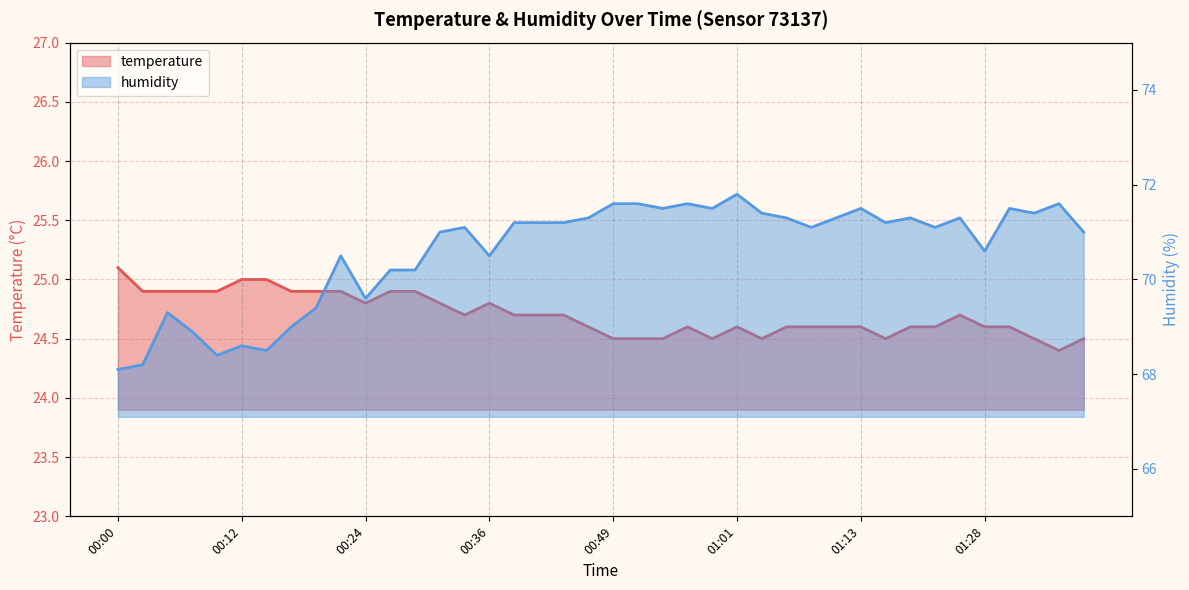

Reading right to left, transcribe all the data shown in this chart.

temperature: 24.5	24.4	24.5	24.6	24.6	24.7	24.6	24.6	24.5	24.6	24.6	24.6	24.6	24.5	24.6	24.5	24.6	24.5	24.5	24.5	24.6	24.7	24.7	24.7	24.8	24.7	24.8	24.9	24.9	24.8	24.9	24.9	24.9	25.0	25.0	24.9	24.9	24.9	24.9	25.1
humidity: 71.0	71.6	71.4	71.5	70.6	71.3	71.1	71.3	71.2	71.5	71.3	71.1	71.3	71.4	71.8	71.5	71.6	71.5	71.6	71.6	71.3	71.2	71.2	71.2	70.5	71.1	71.0	70.2	70.2	69.6	70.5	69.4	69.0	68.5	68.6	68.4	68.9	69.3	68.2	68.1